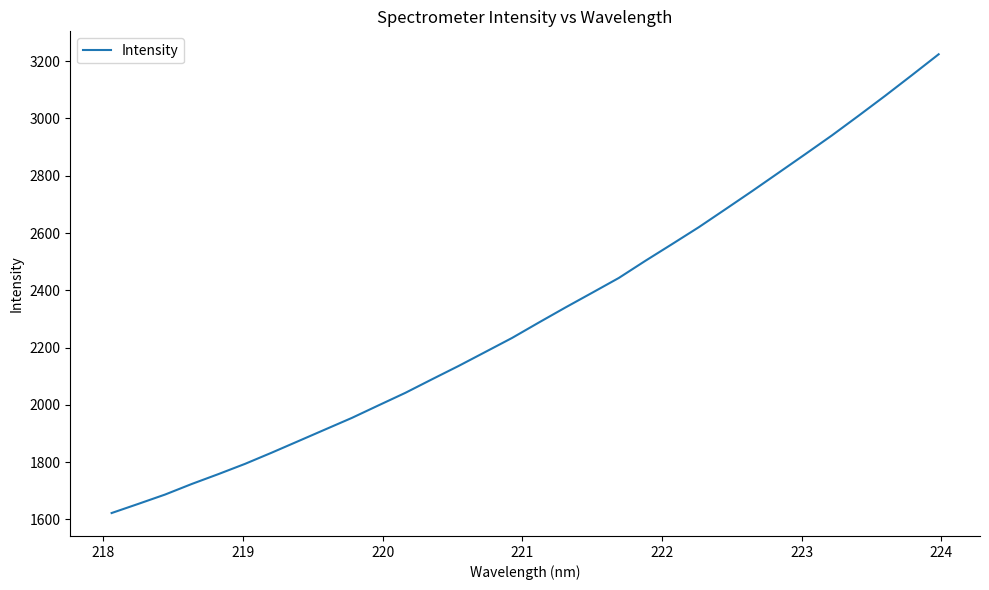

What is the difference between the maximum and minimum values?

1601.5